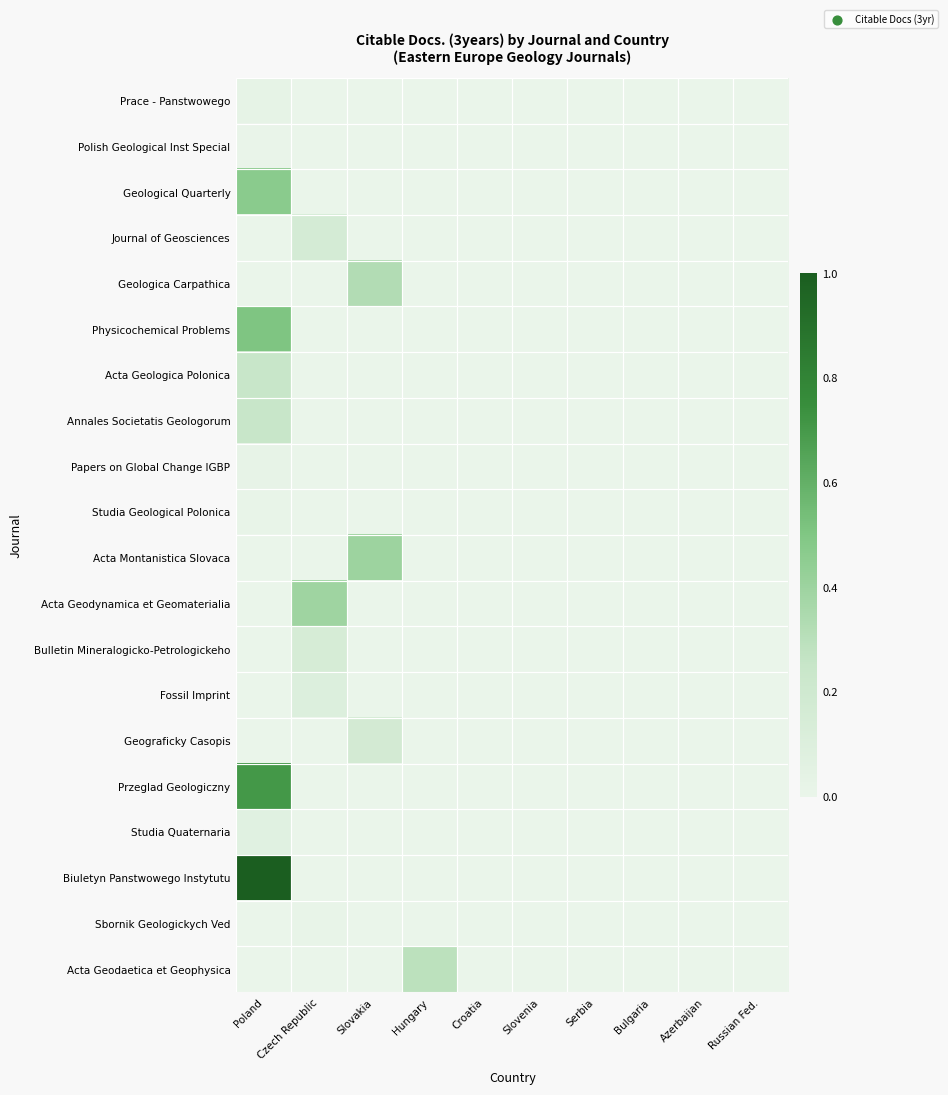

Count the number of data series in this chart.

20